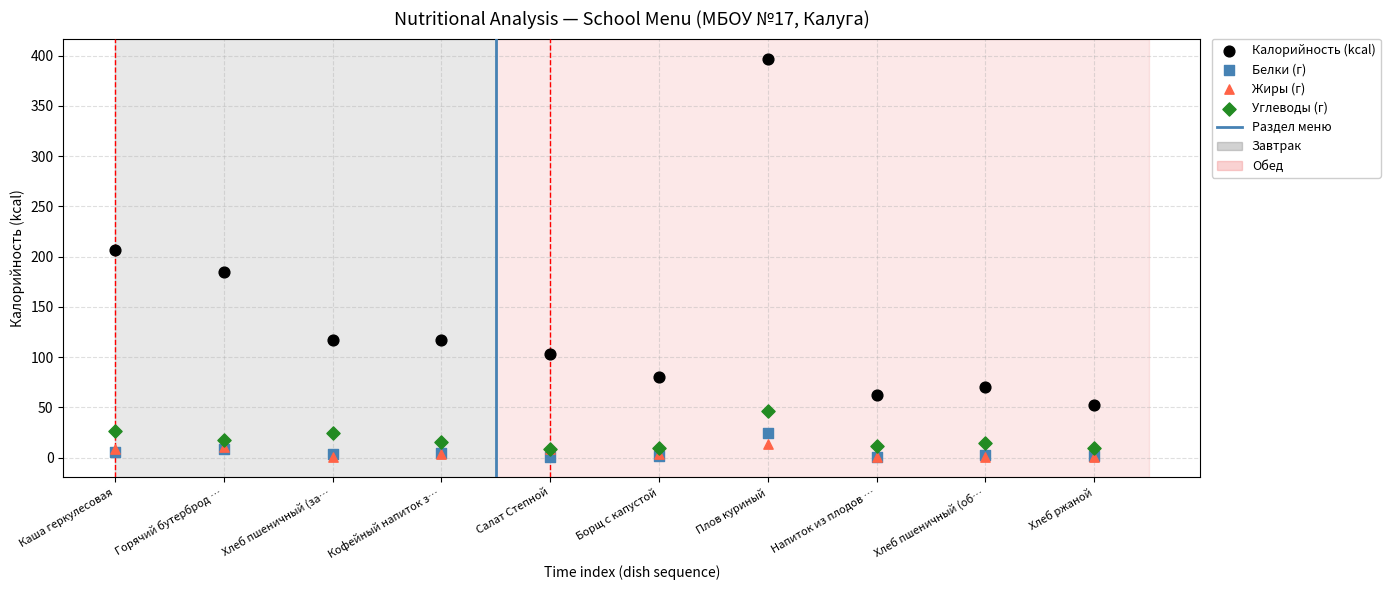

In the Калорийность (kcal) series, what Y value is closest to 224?

206.4